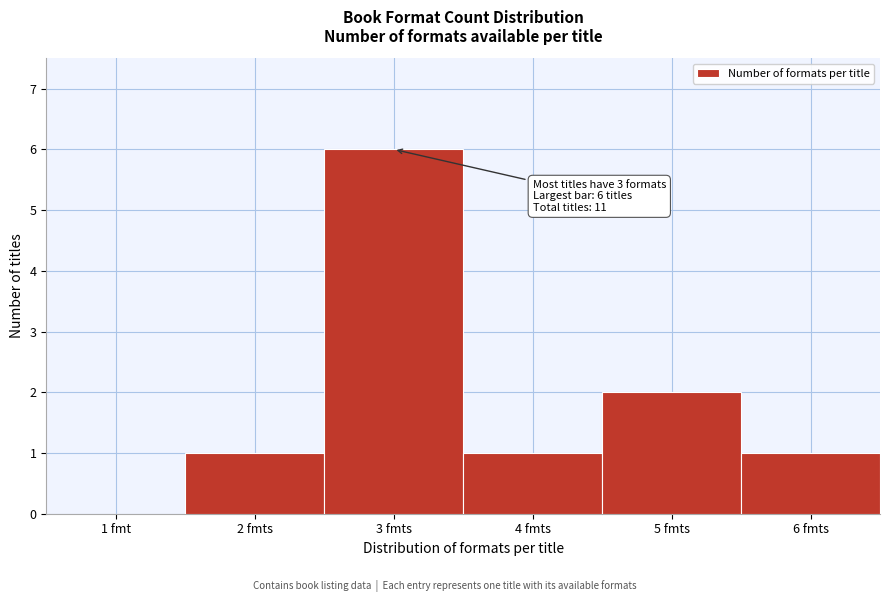

Reading right to left, list all the values displayed in this chart.

6 fmts=1	5 fmts=2	4 fmts=1	3 fmts=6	2 fmts=1	1 fmt=0